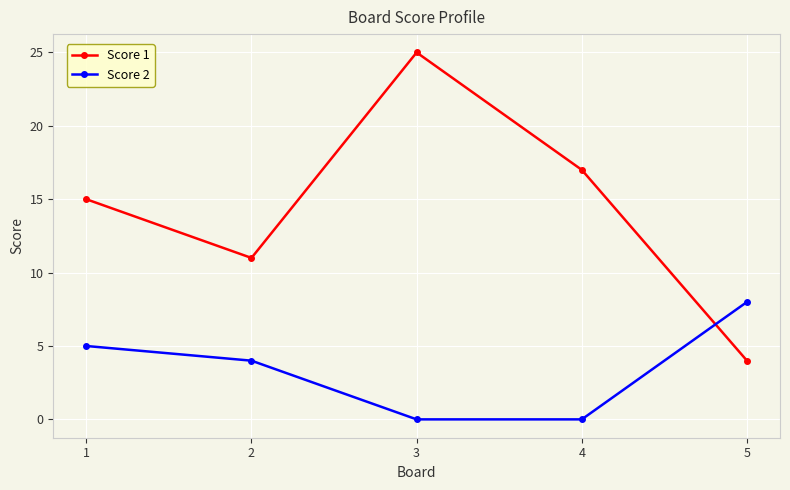

Where does the Score 2 series first go above 4?

1